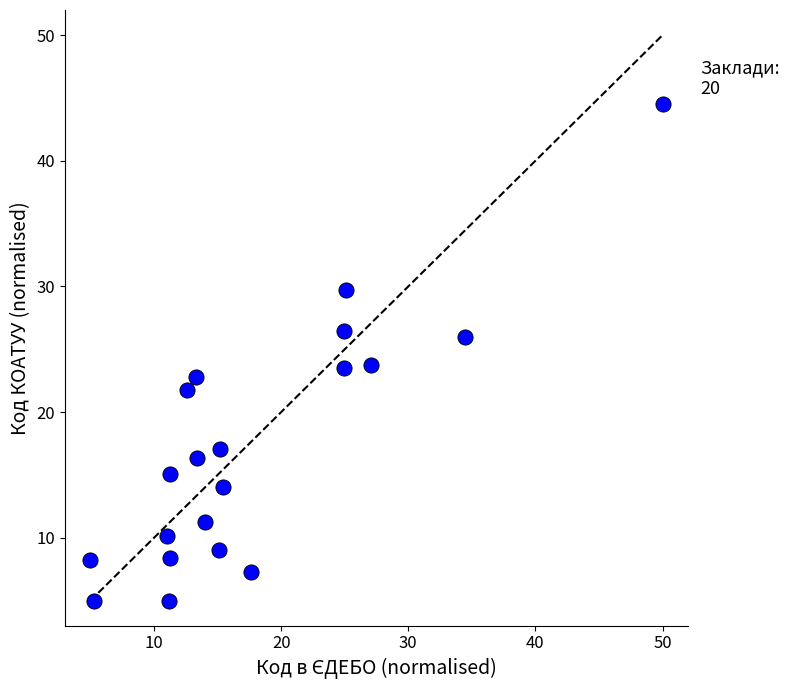

What is the range of Y values (max minus min)?

39.6